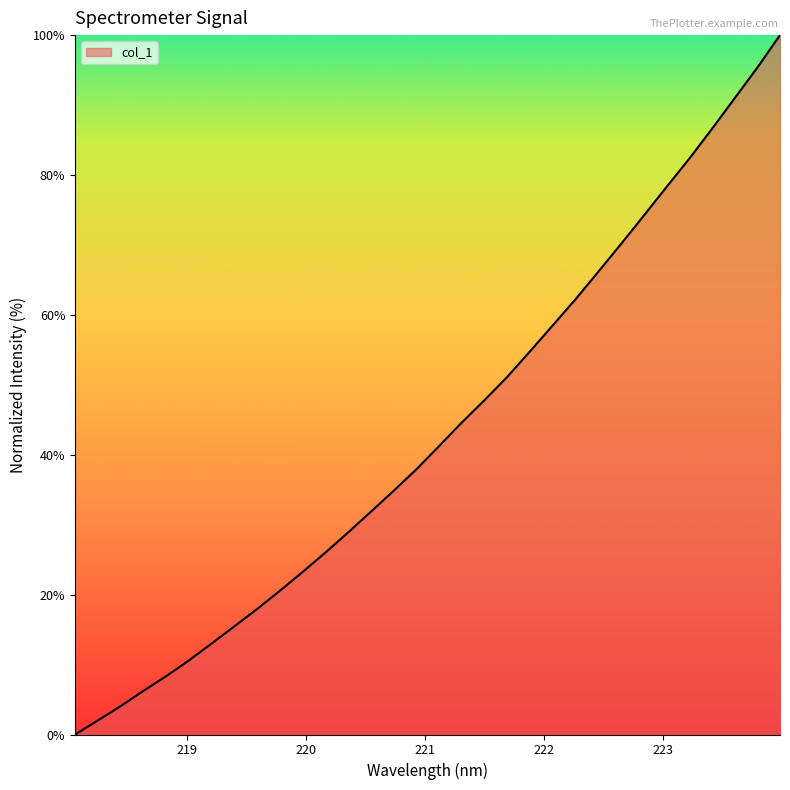

What is the difference between the maximum and minimum values?

100.0